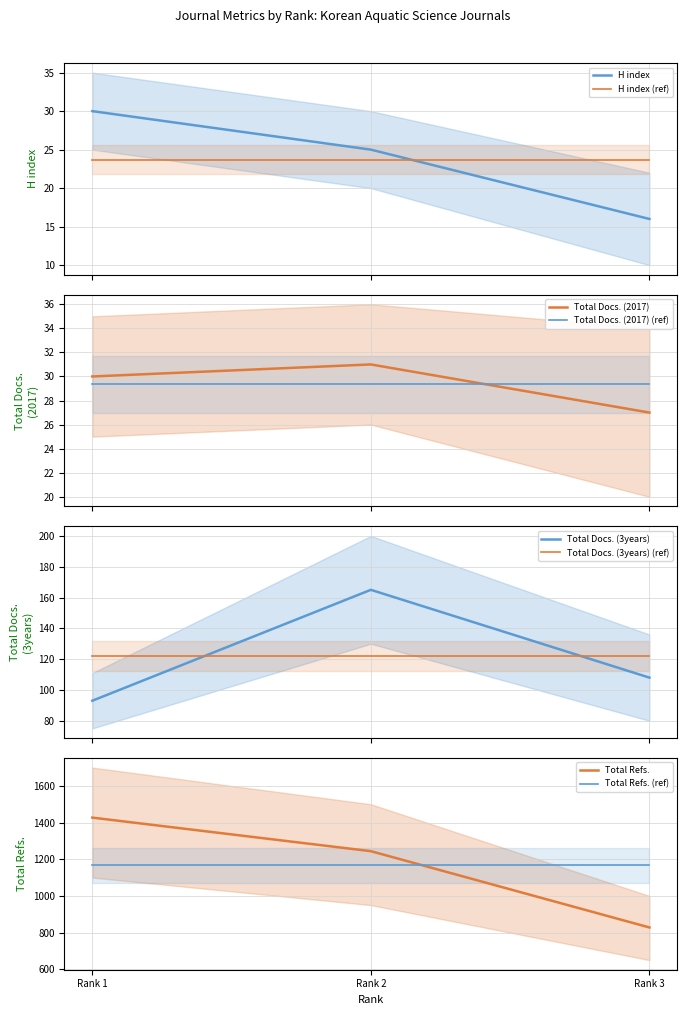

What is the average value of the Total Refs. series?

1166.3